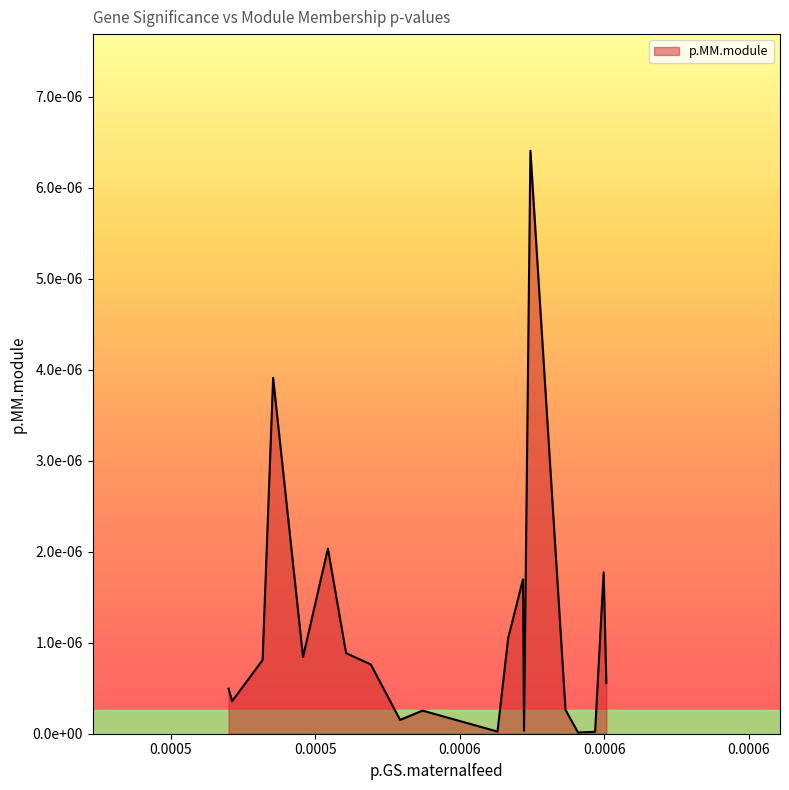

At which label is the value closest to 0?

0.000590850362956362